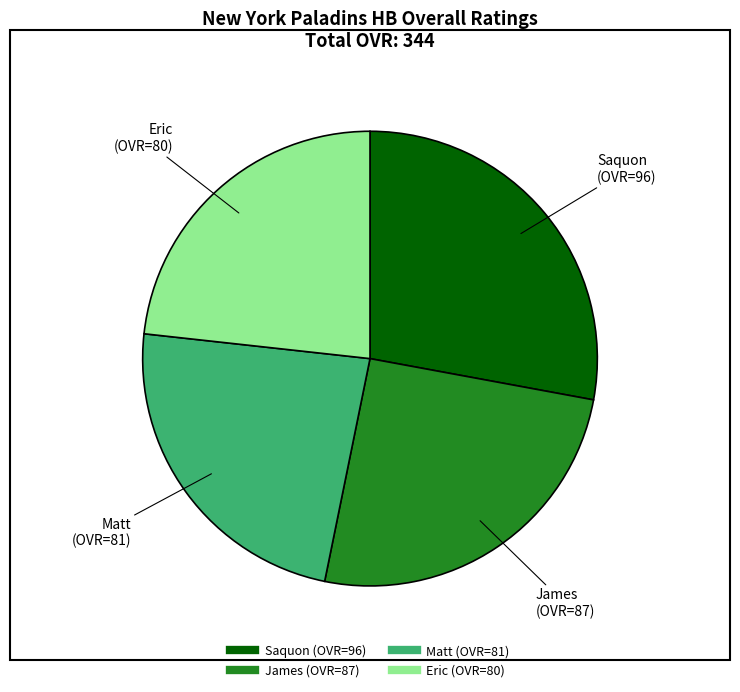

Does any single category account for the majority?

No